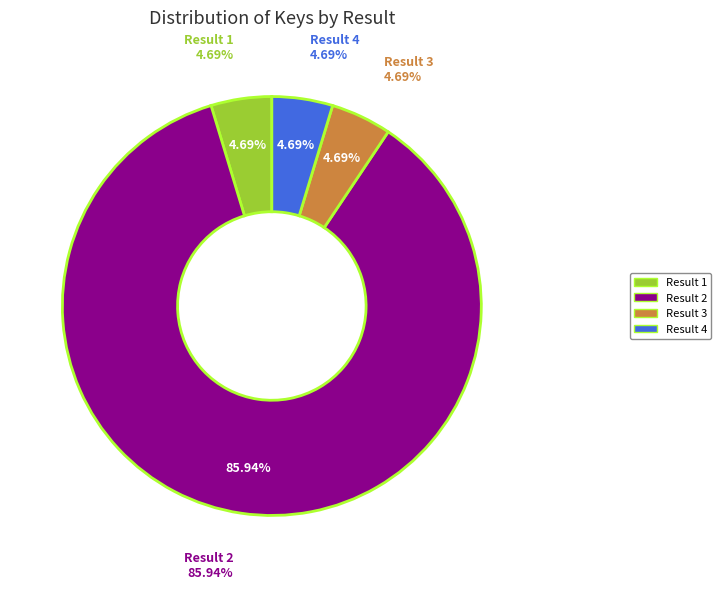

To the nearest percent, what portion does Result 3 represent?

5%